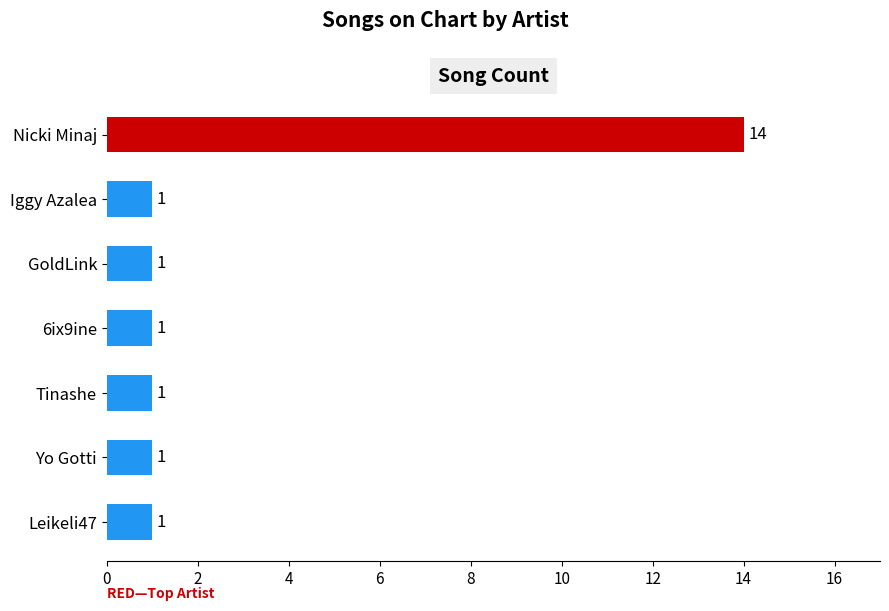

Reading top to bottom, transcribe all the data shown in this chart.

14	1	1	1	1	1	1